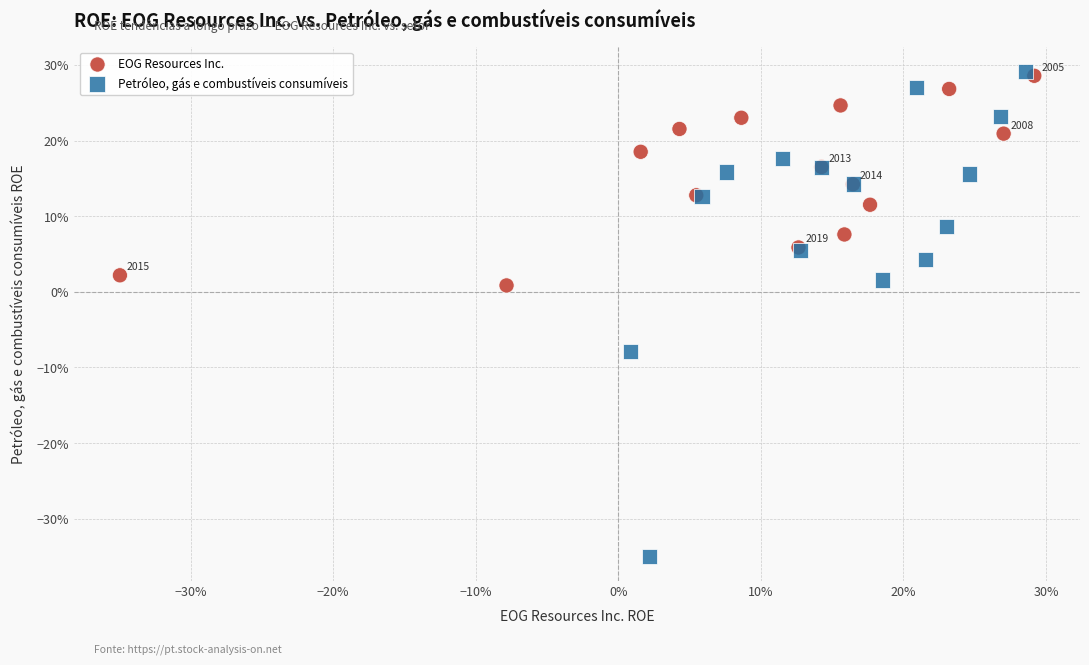

Which series contains the highest Y value?

Petróleo, gás e combustíveis consumíveis